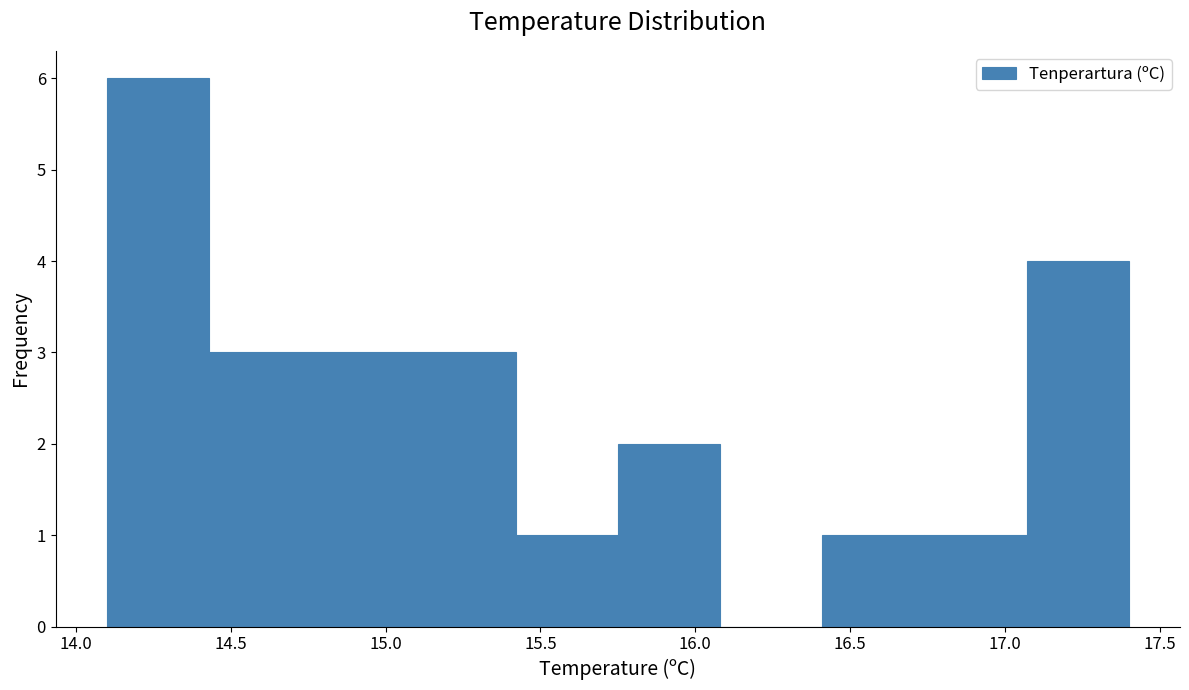

How tall is the bar that spans 15.75 to 16.08 on the x-axis? Neither the bar edges nor the heights are printed on the chart, so give them approximately, as read against the axes.

2